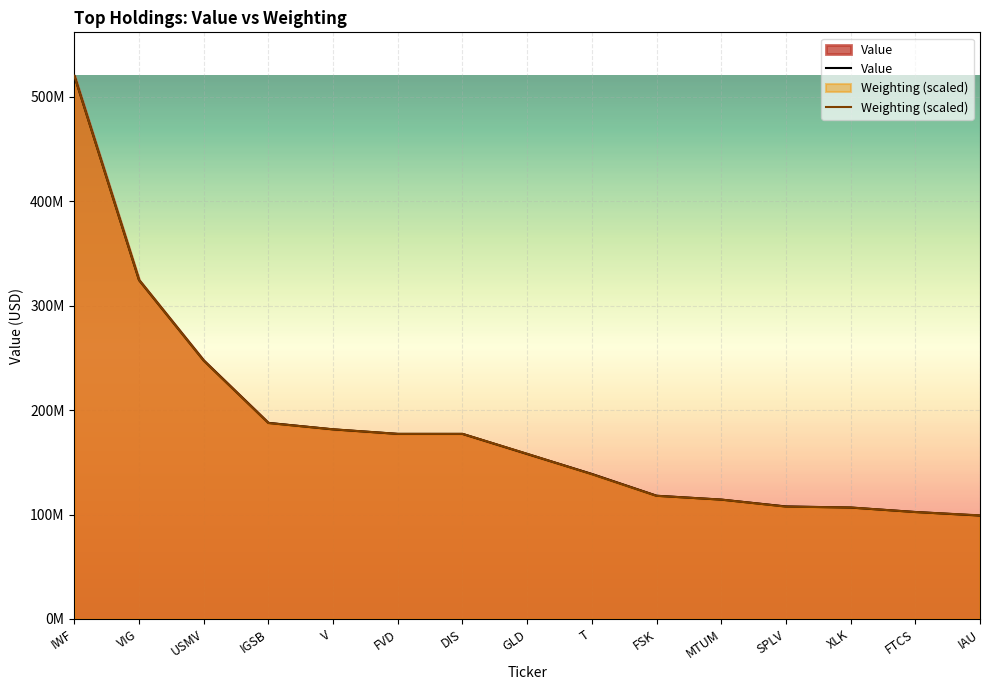

Does the chart display data point markers on the line(s)?

No